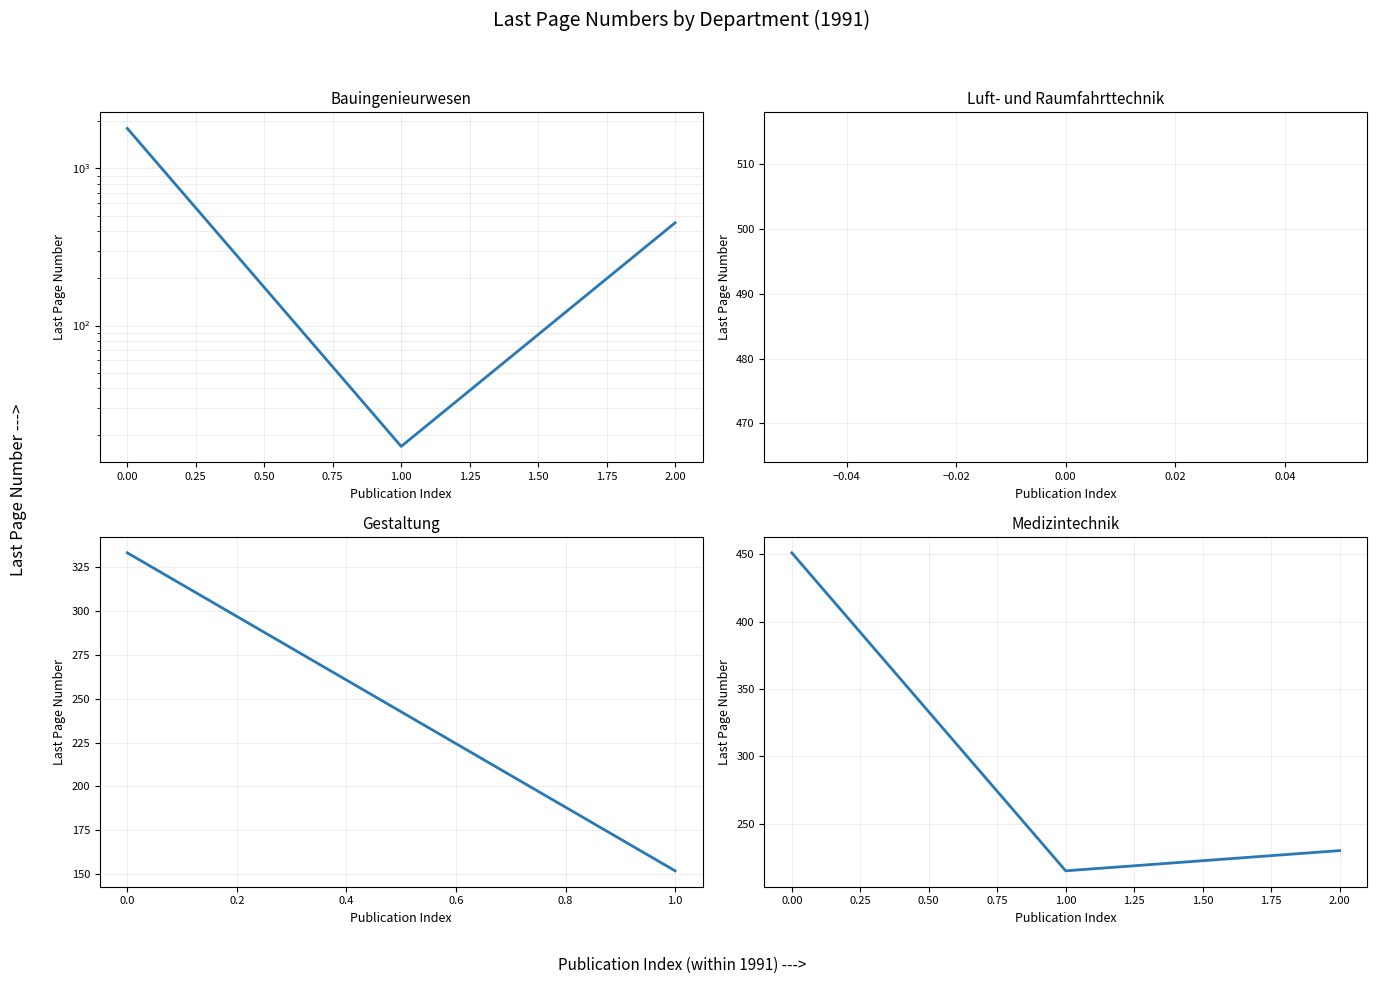

What is the average value of the Fachbereich Medizintechnik series?

299